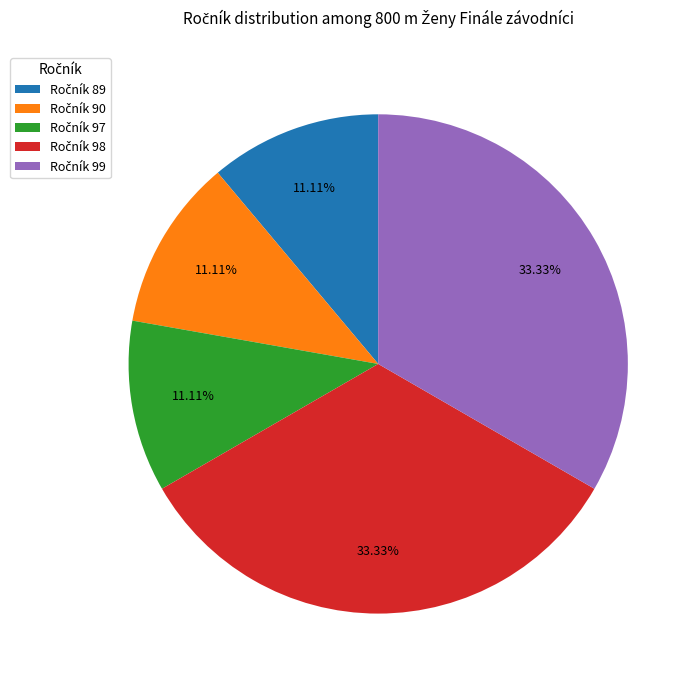

Does any single category account for the majority?

No